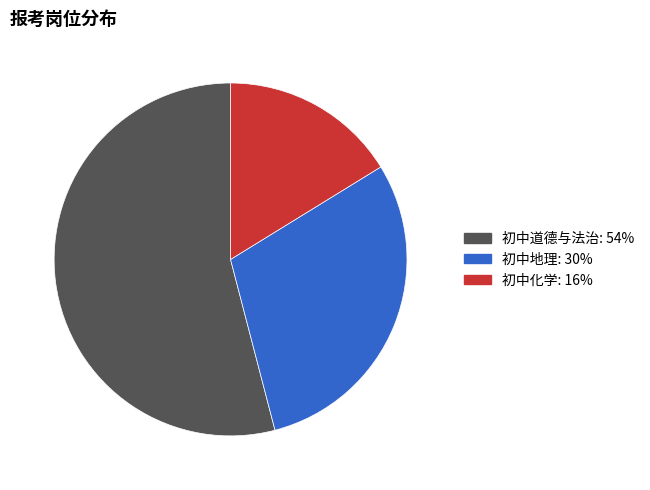

Which category has the smallest portion of the pie?

初中化学